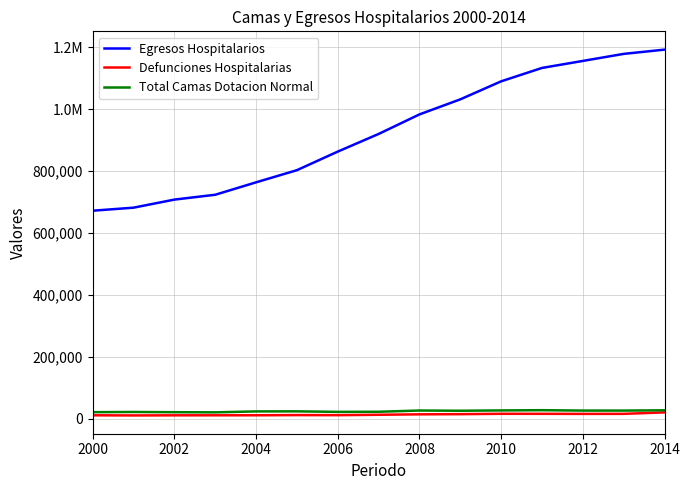

Does the chart display data point markers on the line(s)?

No